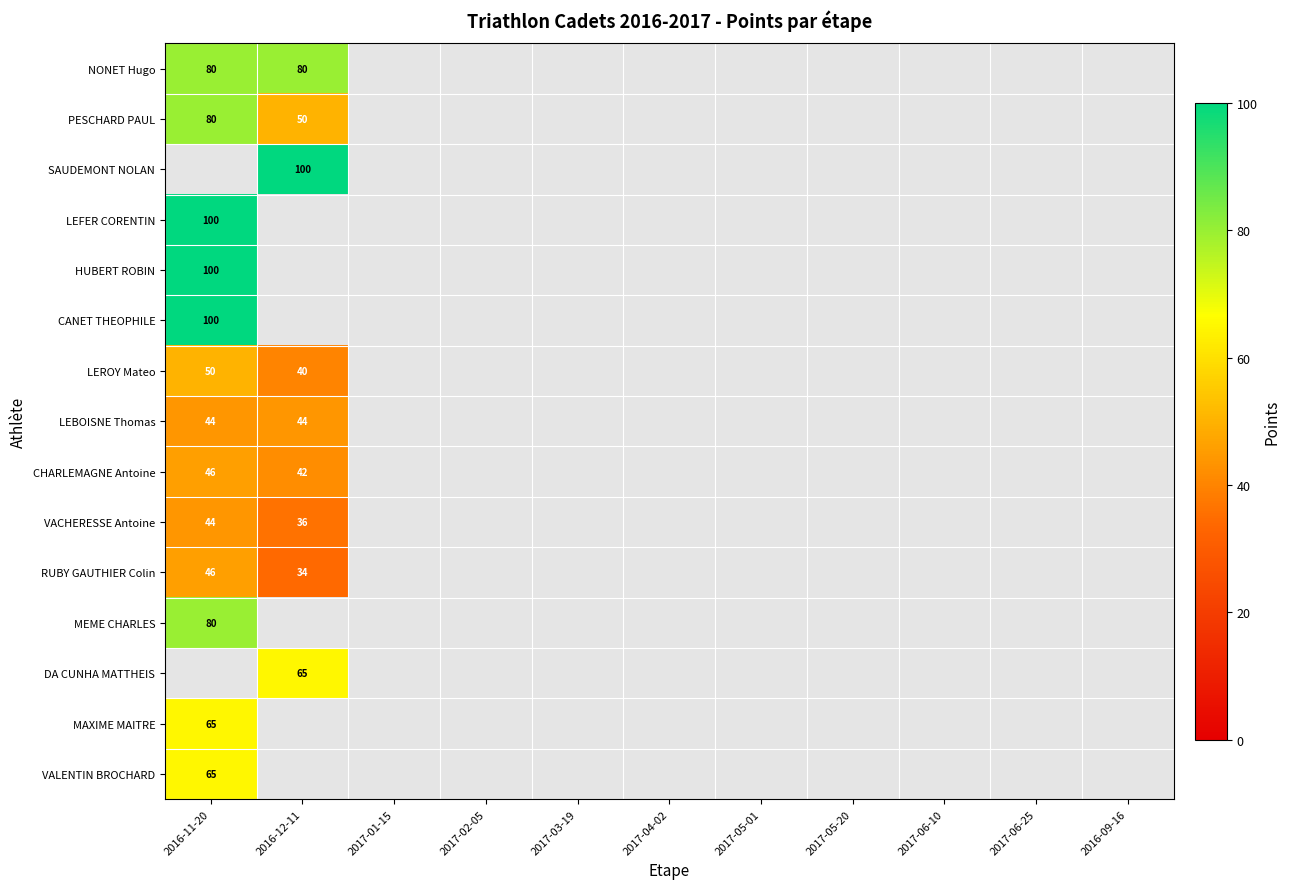

How many values in VALENTIN BROCHARD are above zero?

1